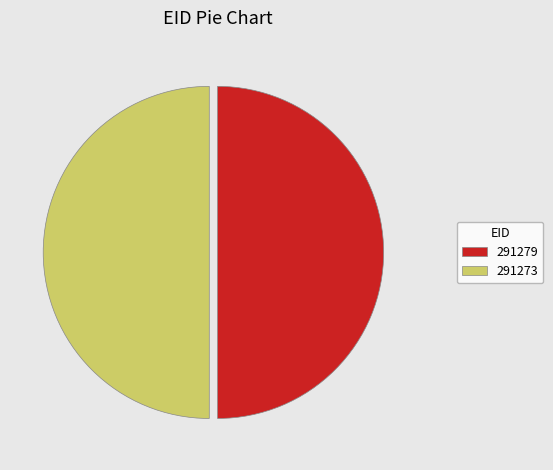

Is it true that 291273 is 50% of the pie?

True